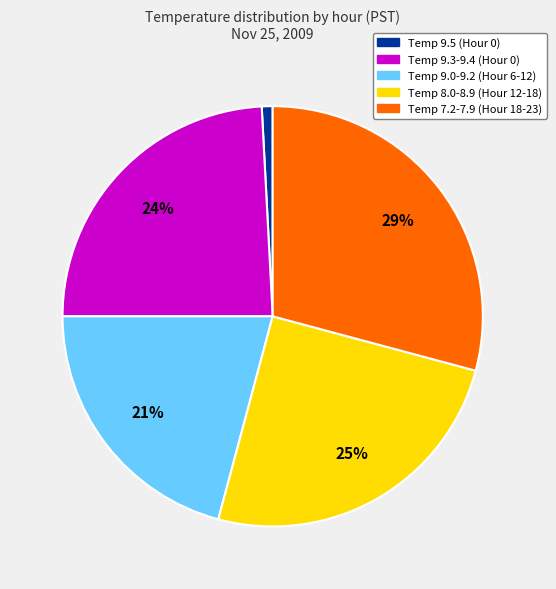

Is there a majority slice in this chart?

No